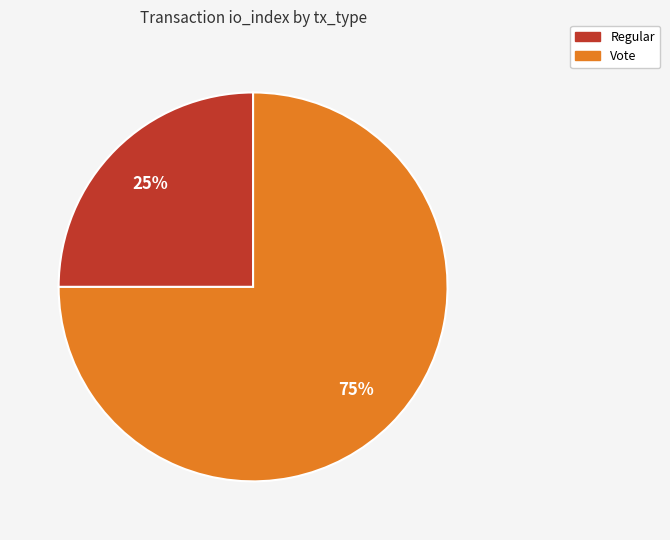

Combined, do Regular and Vote account for over 50%?

Yes